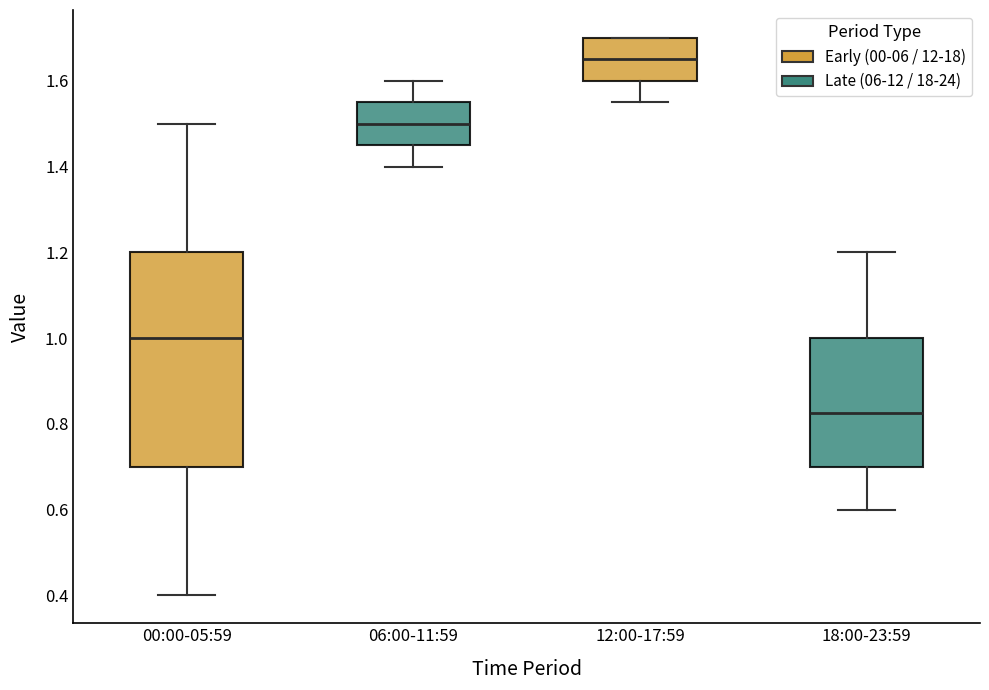

Reading left to right, read every box against the y-axis: the position of its median line, the range the box covers, and the ends of its whiskers. The values are not printed on the chart, so give them approximately, as read against the axis.

00:00-05:59: median 1.00, box 0.70 to 1.20, whiskers 0.40 to 1.50
06:00-11:59: median 1.50, box 1.46 to 1.56, whiskers 1.40 to 1.60
12:00-17:59: median 1.66, box 1.60 to 1.70, whiskers 1.56 to 1.70
18:00-23:59: median 0.82, box 0.70 to 1.00, whiskers 0.60 to 1.20